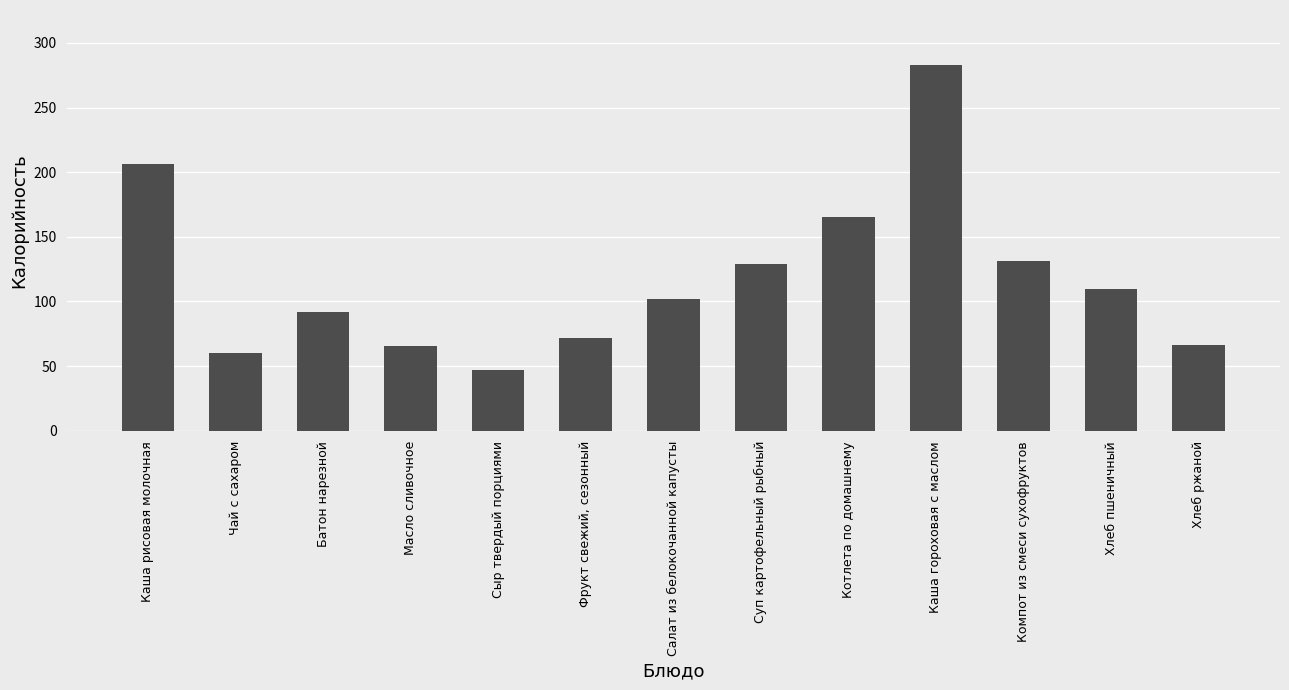

Rank the categories by value from lowest to highest.

Сыр твердый порциями, Чай с сахаром, Масло сливочное, Хлеб ржаной, Фрукт свежий, сезонный, Батон нарезной, Салат из белокочанной капусты, Хлеб пшеничный, Суп картофельный рыбный, Компот из смеси сухофруктов, Котлета по домашнему, Каша рисовая молочная, Каша гороховая с маслом